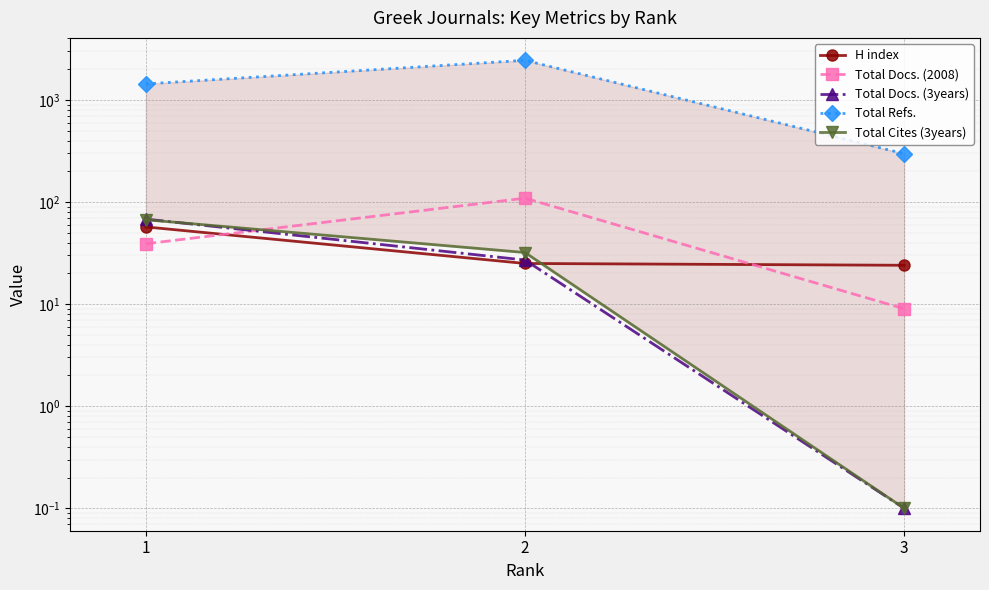

Reading left to right, list all the values displayed in this chart.

H index: 57.0	25.0	24.0
Total Docs. (2008): 39.0	109.0	9.0
Total Docs. (3years): 68.0	27.0	0.1
Total Refs.: 1434.0	2442.0	297.0
Total Cites (3years): 67.0	32.0	0.1